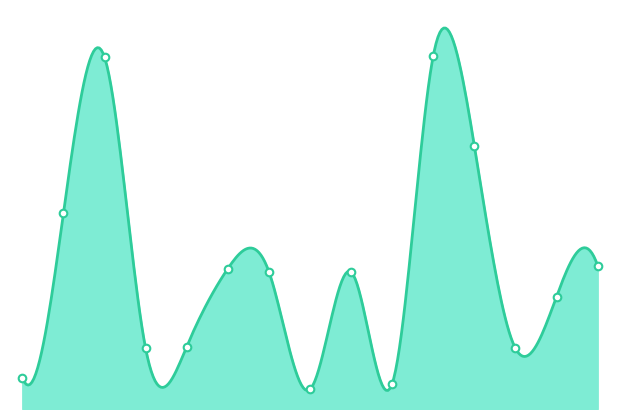

Approximately how many times larger is the value at Macelleria Quaranta compared to Gastronomiamo?

0.3